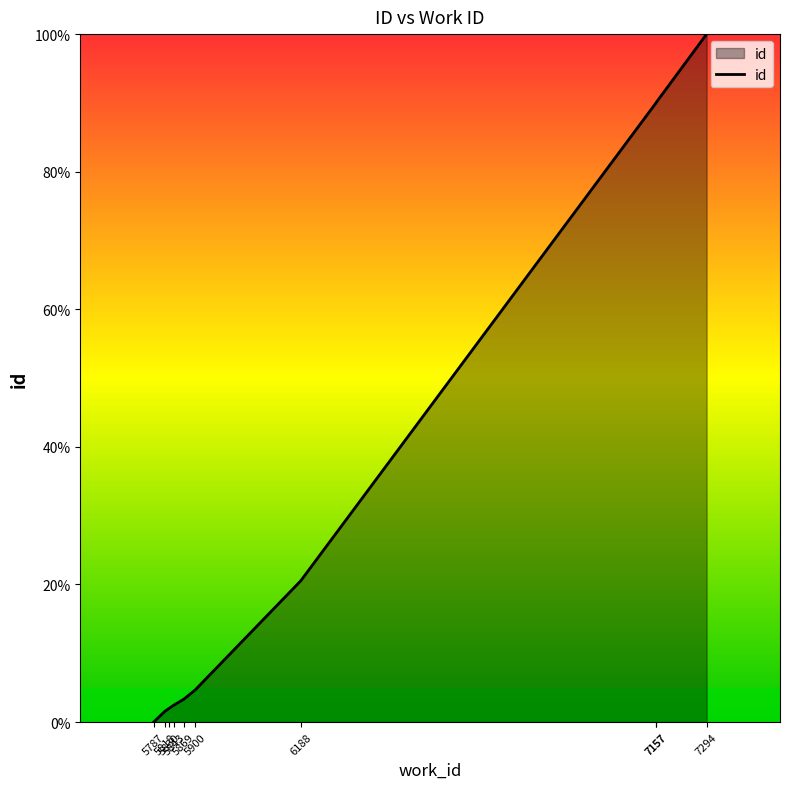

How many values are above zero?

9